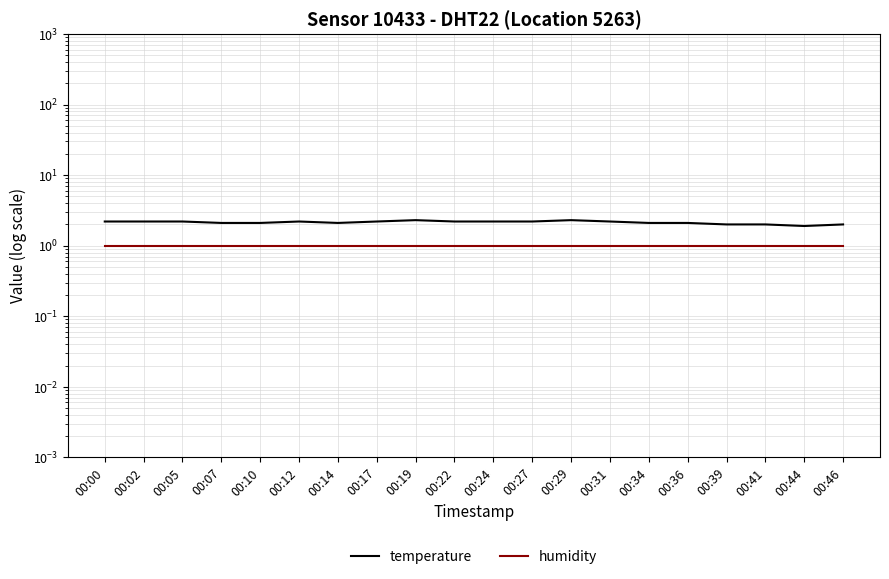

What is the difference between the temperature values at 00:34 and 00:29?

0.2